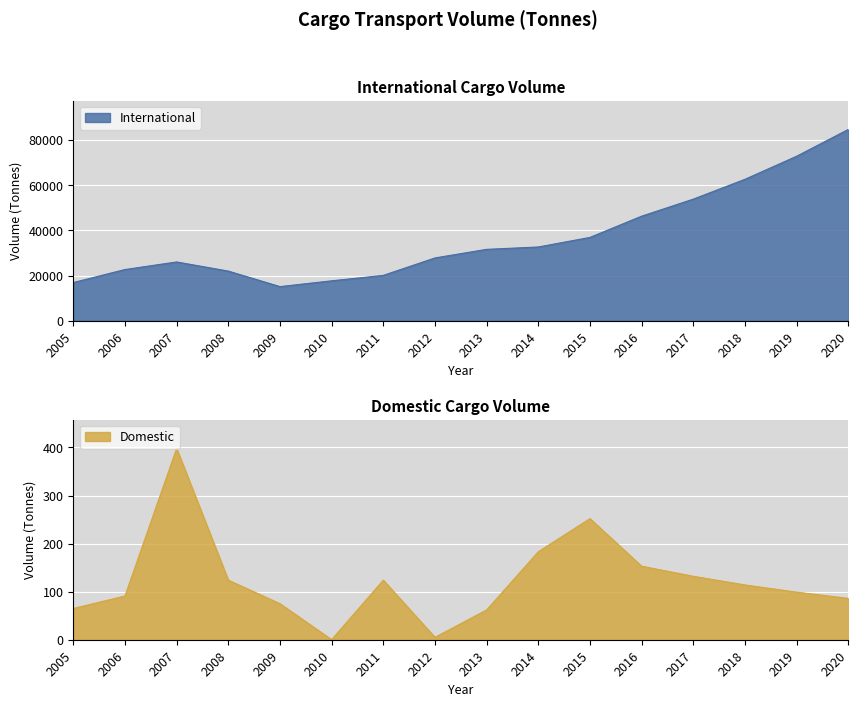

List the labels in order of International value, largest first.

2020, 2019, 2018, 2017, 2016, 2015, 2014, 2013, 2012, 2007, 2006, 2008, 2011, 2010, 2005, 2009